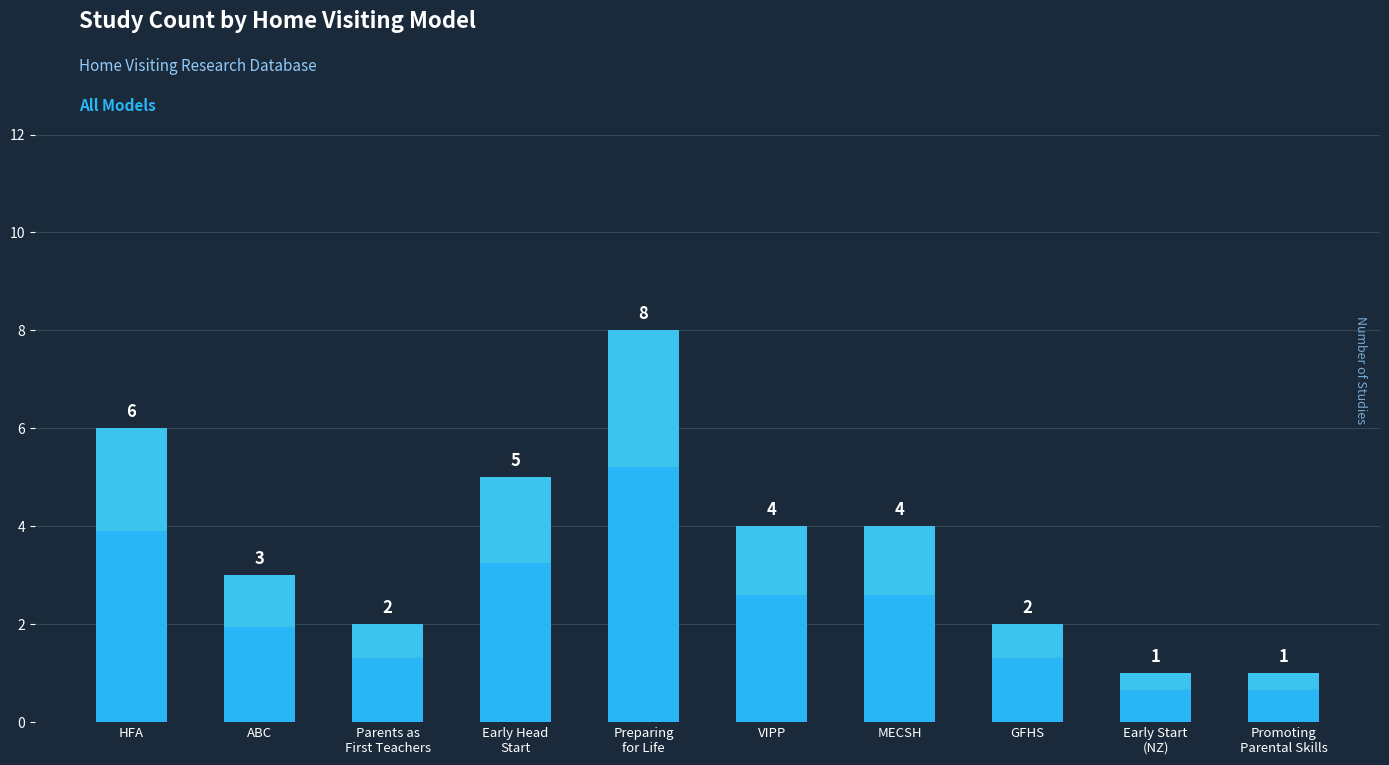

List the labels in order of value, largest first.

Preparing
for Life, HFA, Early Head
Start, VIPP, MECSH, ABC, Parents as
First Teachers, GFHS, Early Start
(NZ), Promoting
Parental Skills